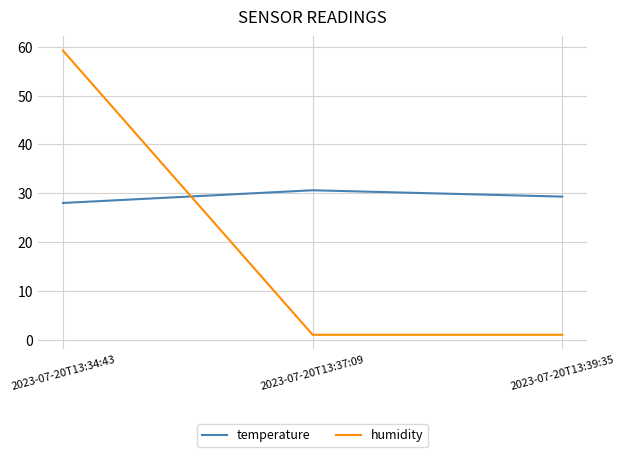

List the series in order of their peak value, highest first.

humidity, temperature